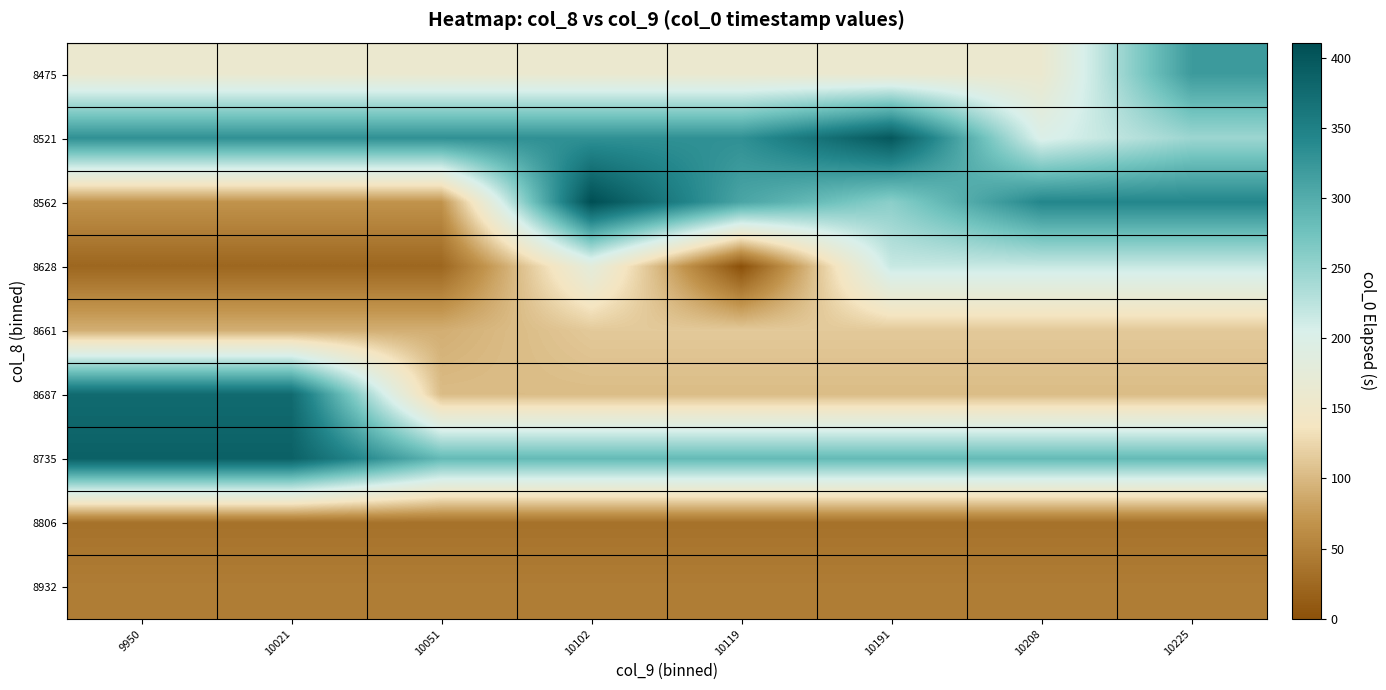

Count the number of data series in this chart.

9